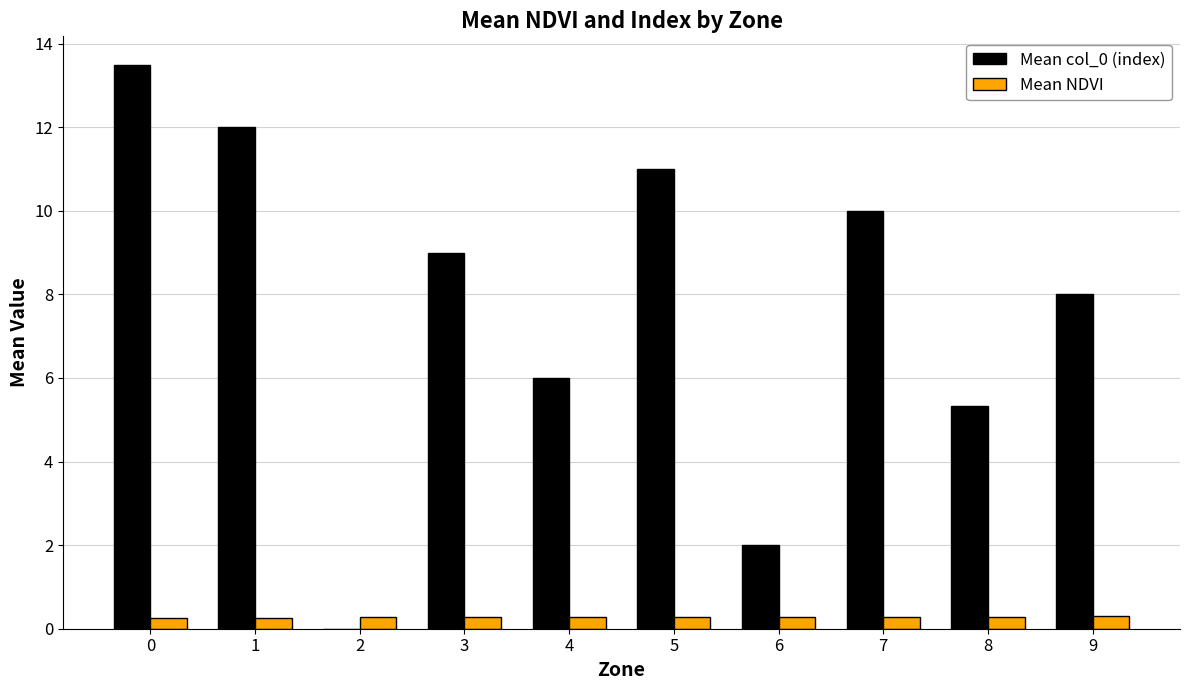

Is it true that Mean NDVI equals 0.3 at 4?

True